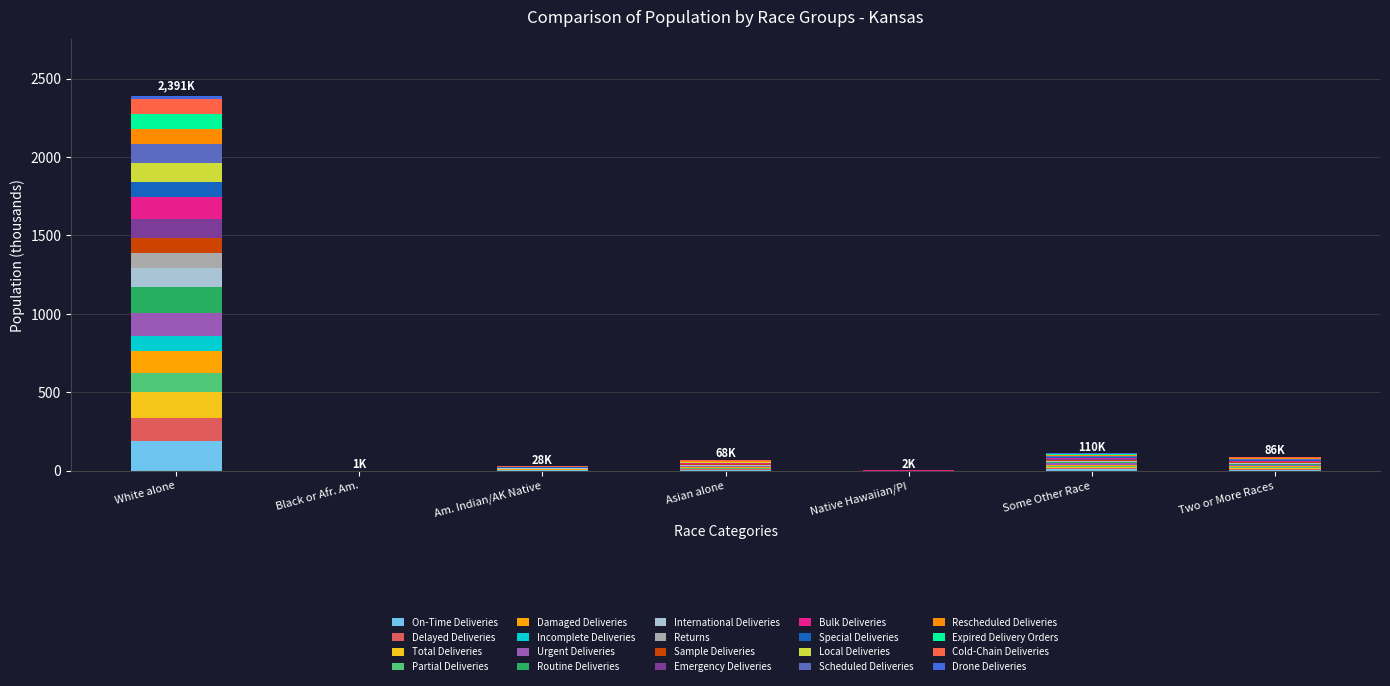

Are the bars horizontal?

No